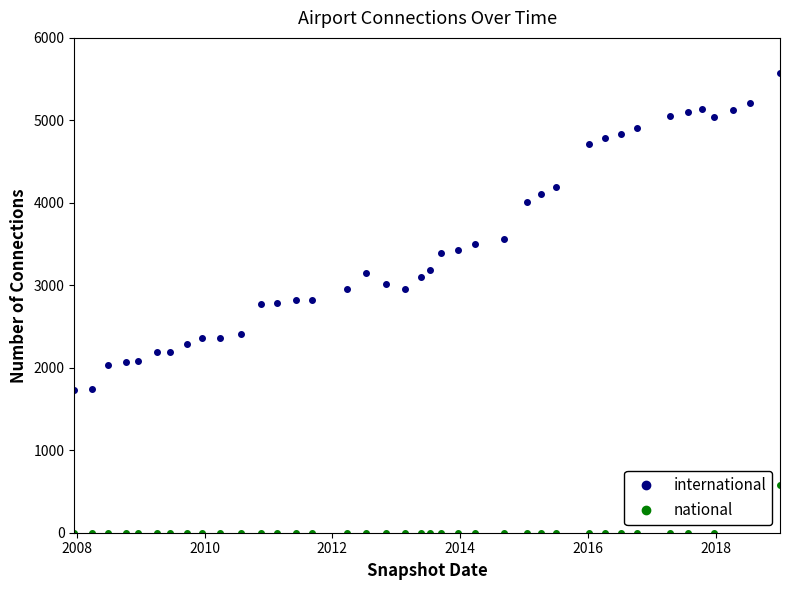

What is the value of the international point at the 8th from the left?

2283